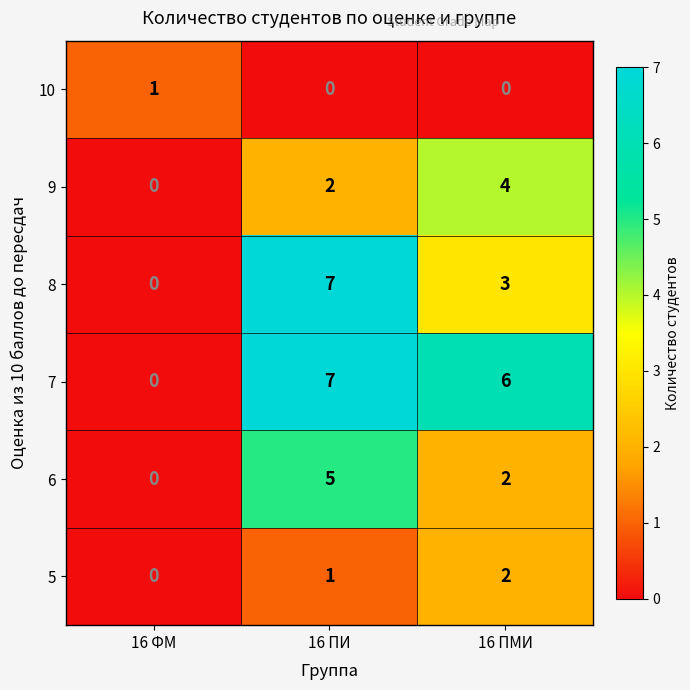

What is the spread (max minus min) of values at 16 ПИ?

7